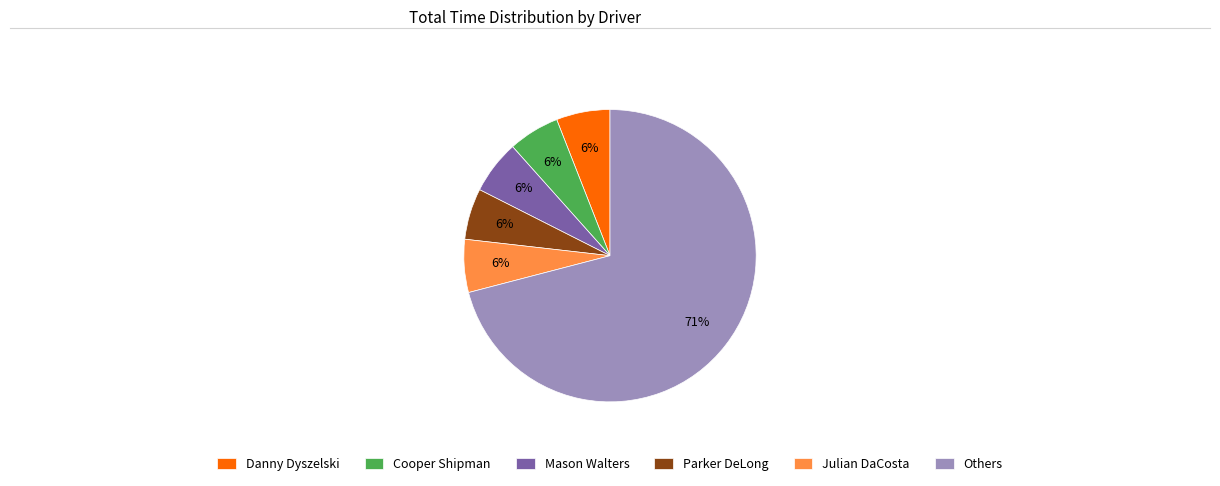

To the nearest percent, what percentage of the pie is Mason Walters?

6%